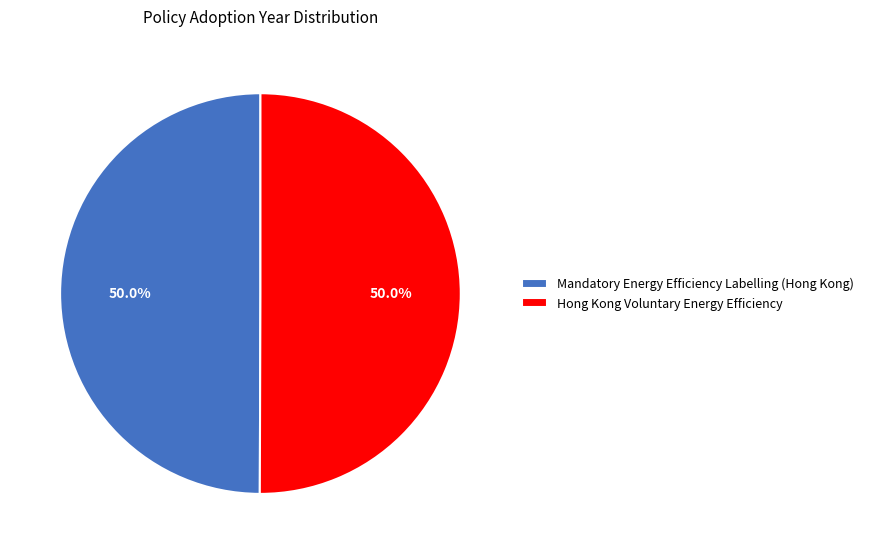

Combined, do Hong Kong Voluntary Energy Efficiency and Mandatory Energy Efficiency Labelling (Hong Kong) account for over 50%?

Yes